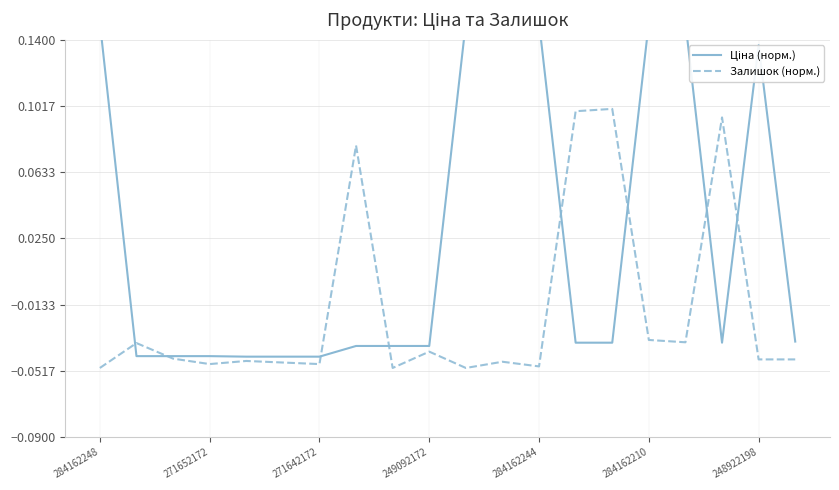

What is the sum of all Залишок (норм.) values?

-0.3